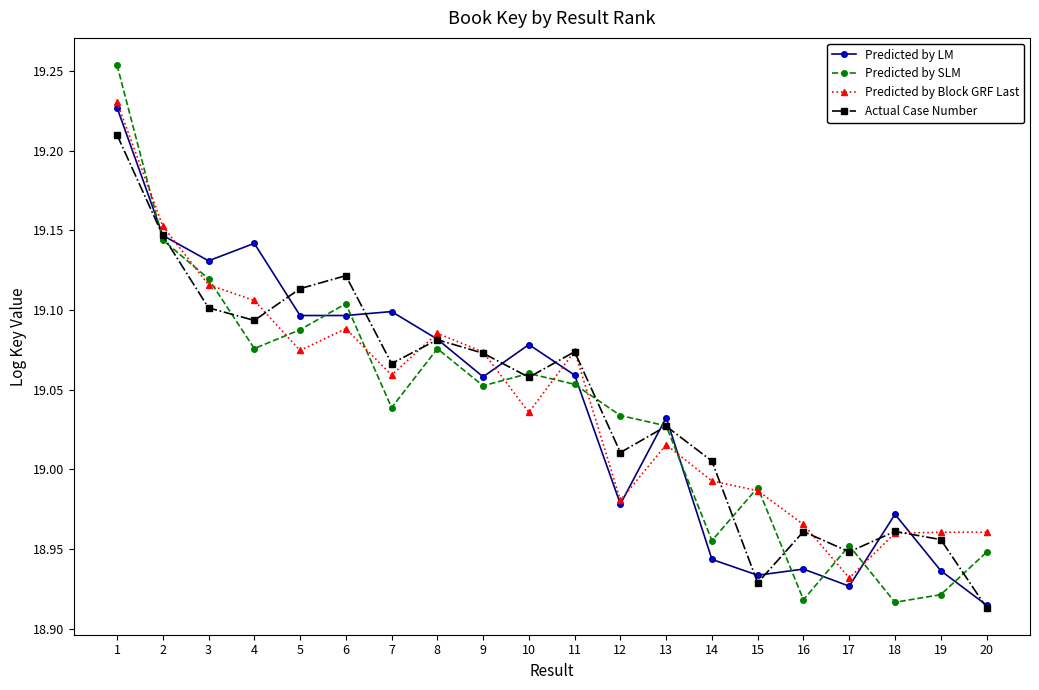

How many intersections are there between Predicted by LM and Predicted by Block GRF Last?

8